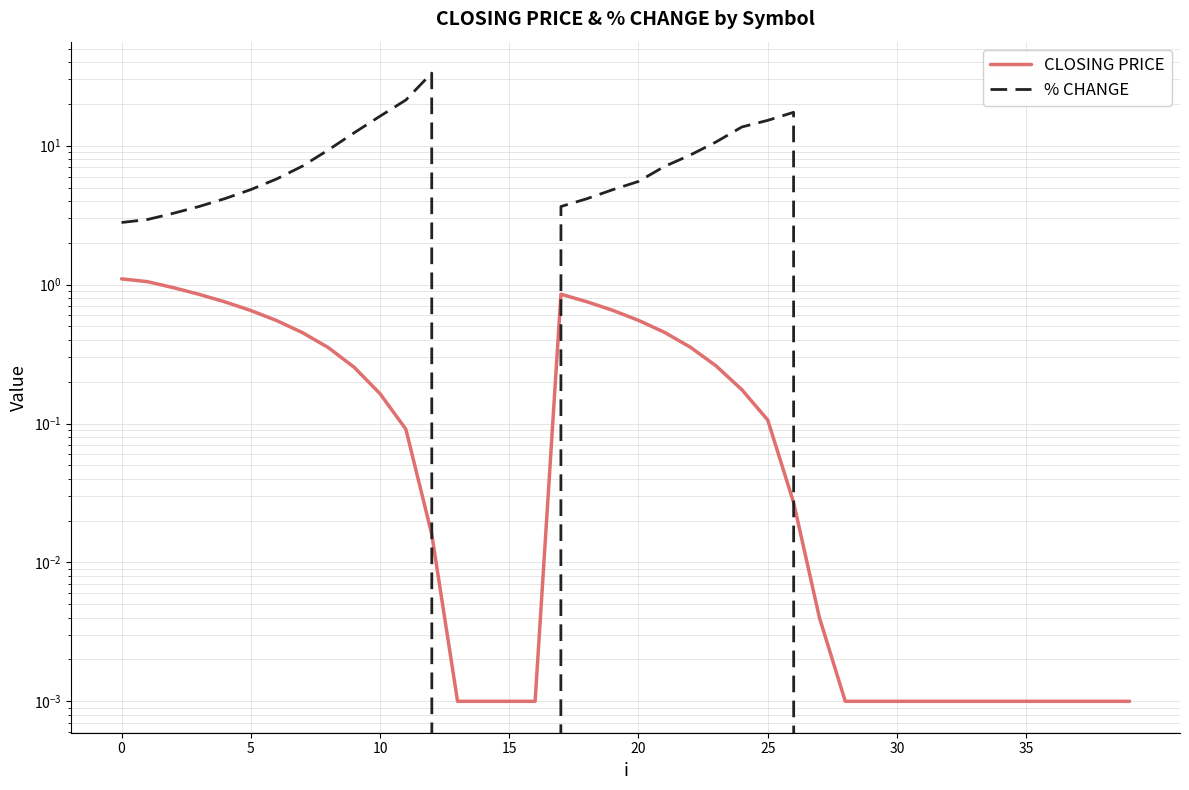

Does the chart display data point markers on the line(s)?

No